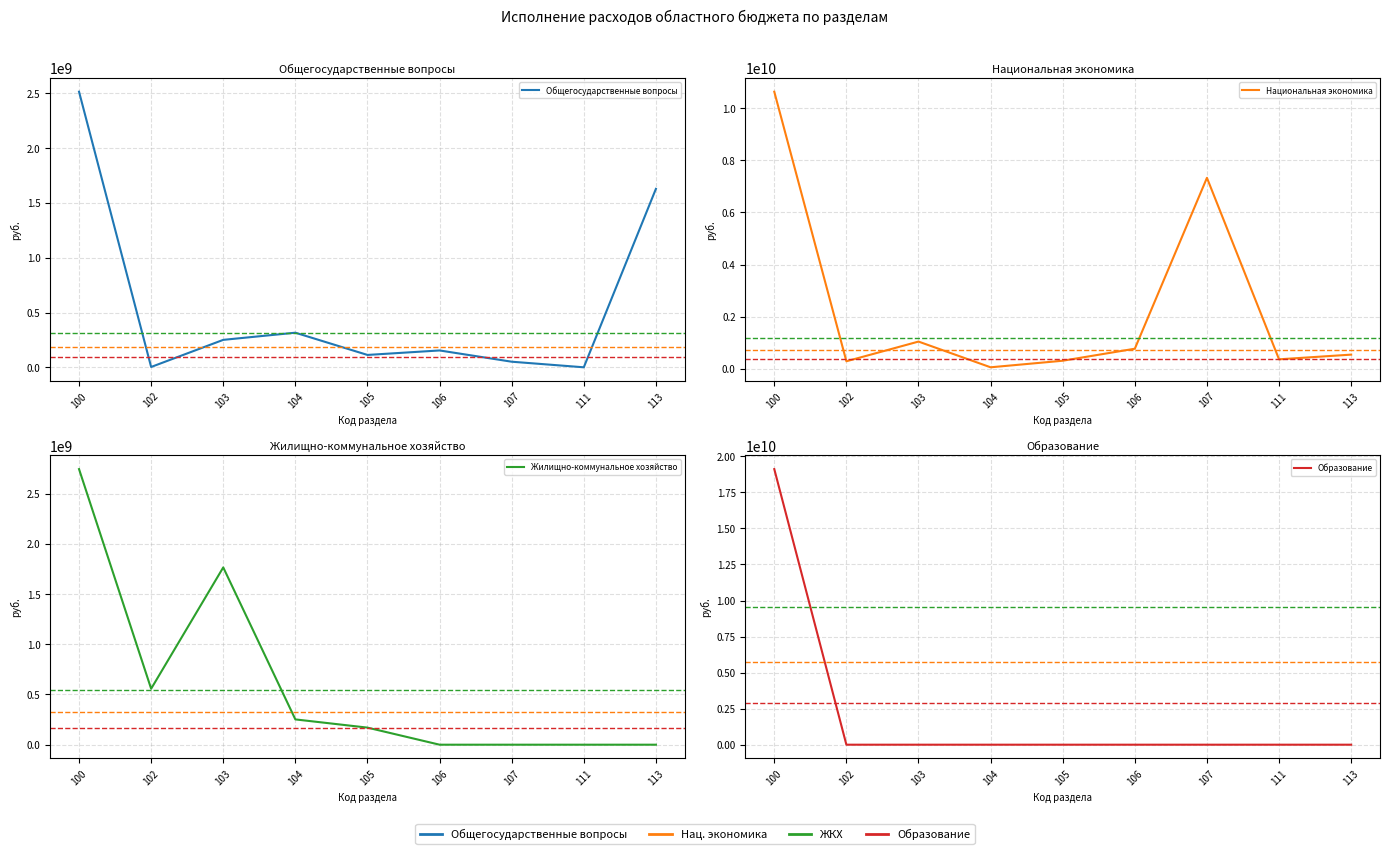

What is the sum of all Образование values?

19112889053.6